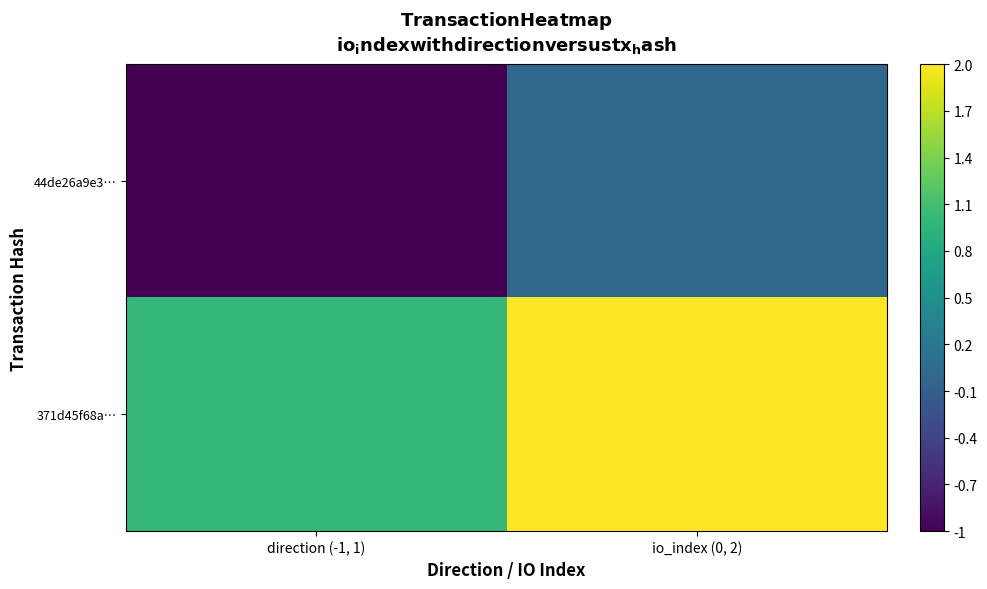

At which category does the chart reach its peak across all series?

io_index (0, 2)